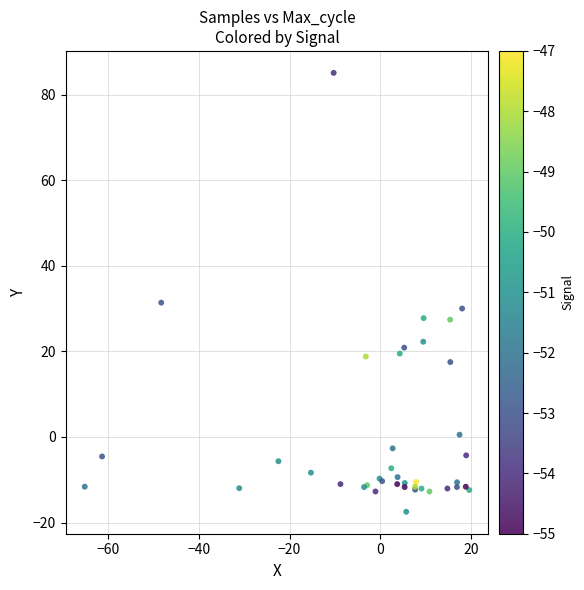

What Y value in the scatter plot is closest to 33?

31.4